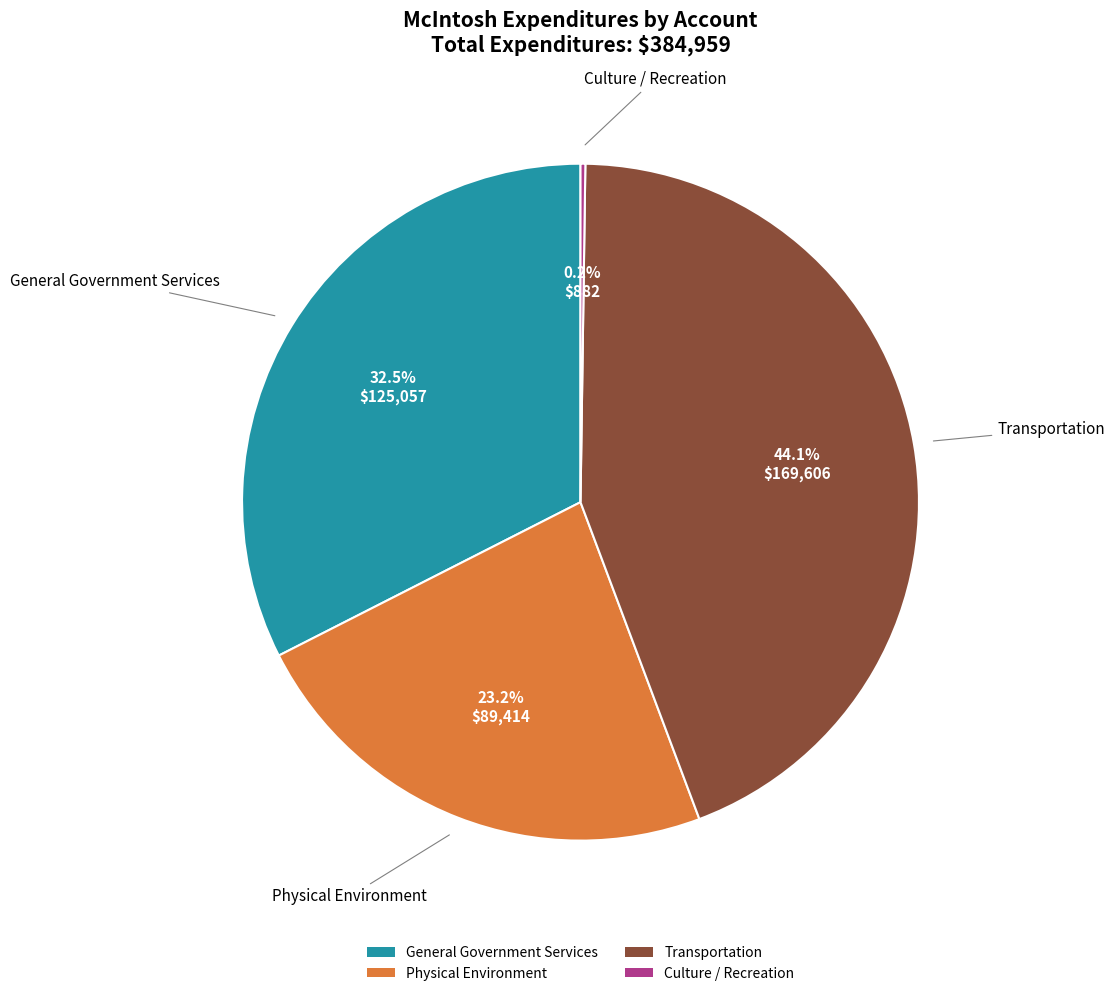

Is there a majority slice in this chart?

No